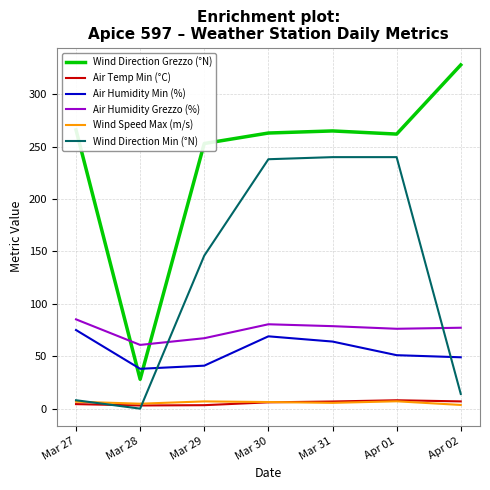

What is the difference between the maximum and minimum values in the Wind Direction Min (°N) series?

240.0